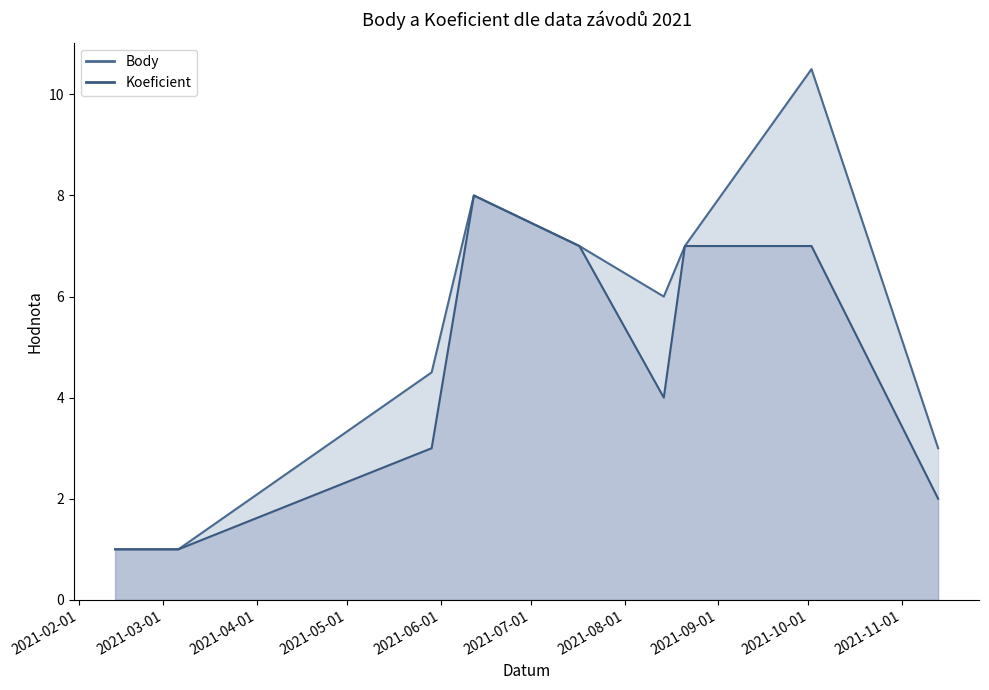

At which label does Koeficient first exceed 4?

2021-06-12